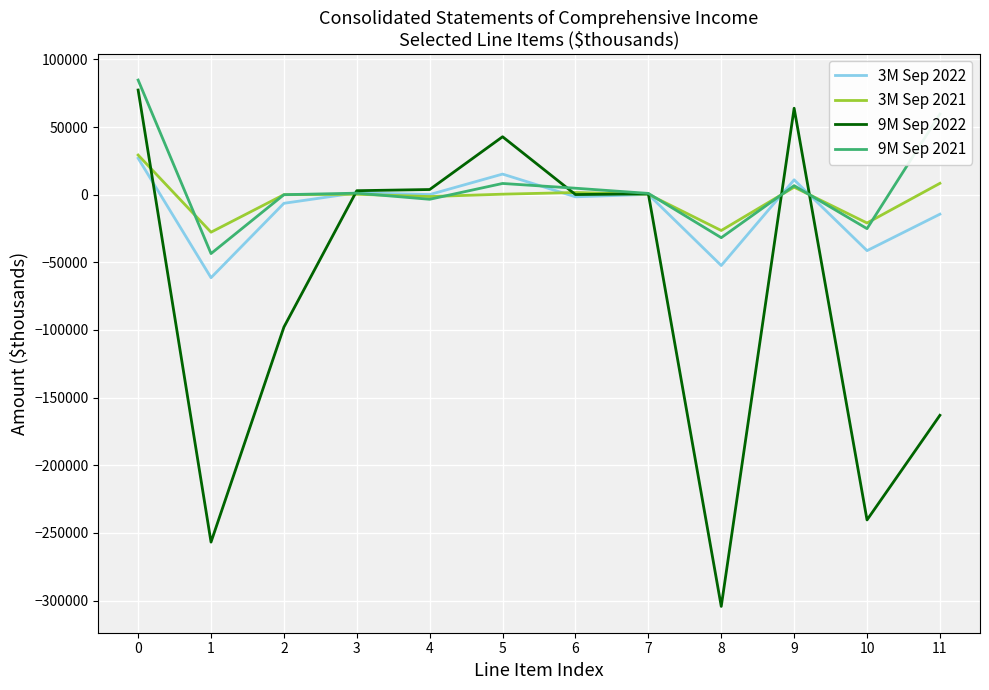

What is the smallest value displayed?

-304297